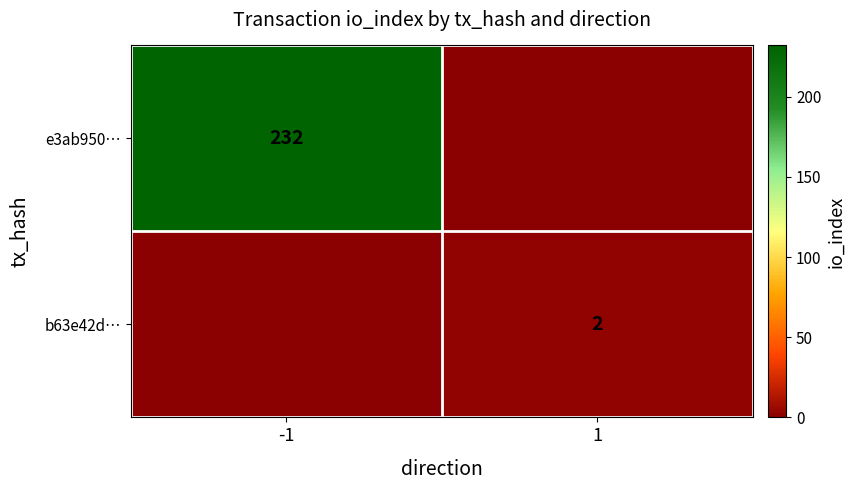

What is the total value across all series at -1?

232